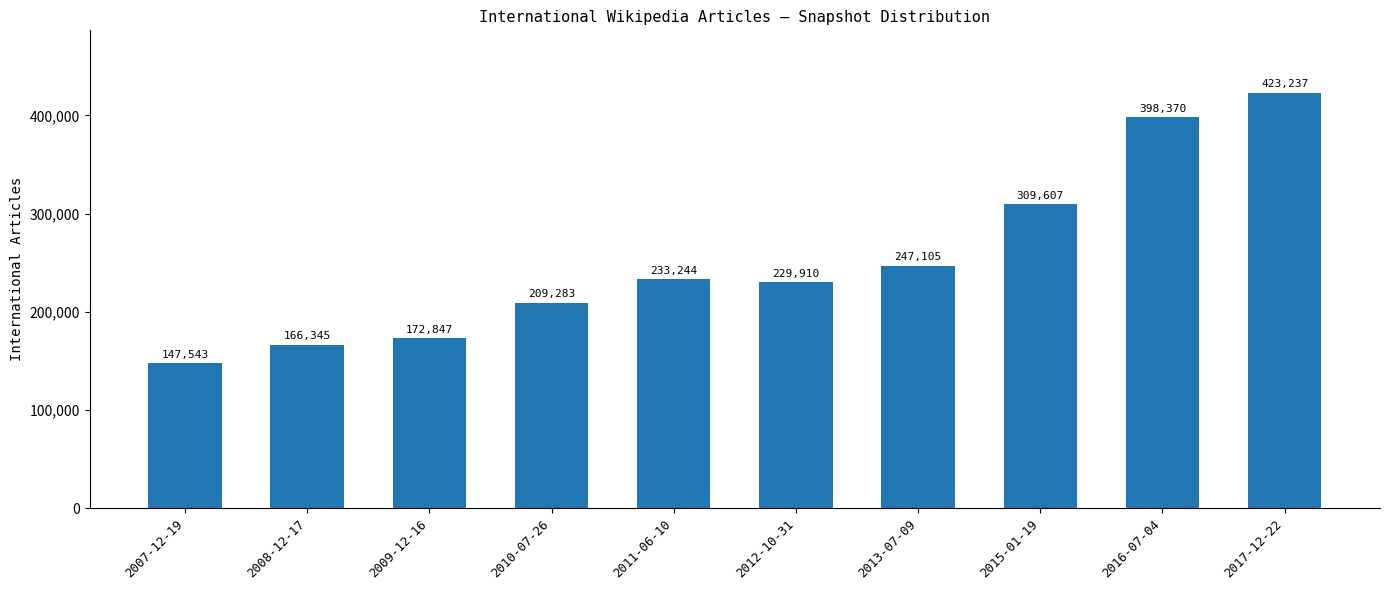

How many bars are there in total?

10